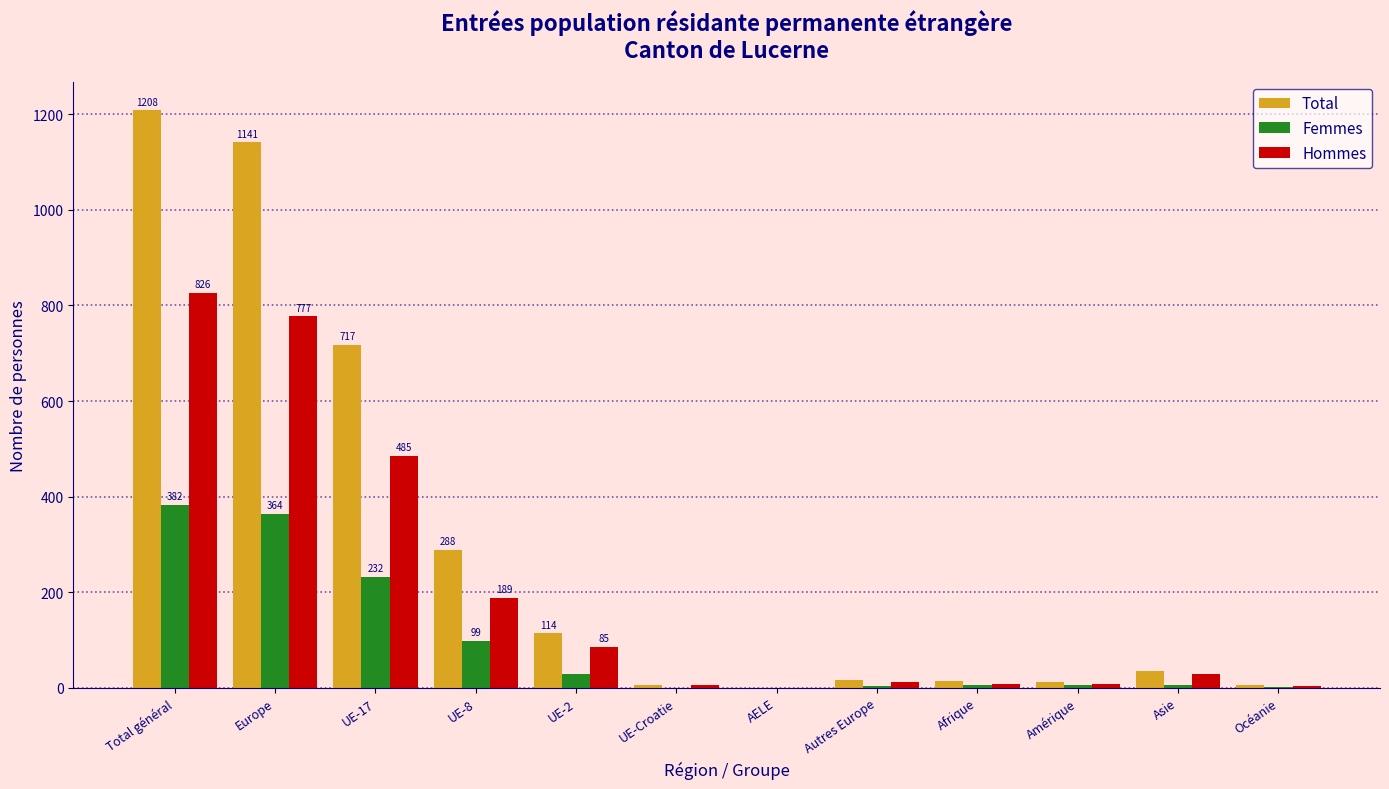

Between Total général and Océanie, which series saw the biggest shift?

Total